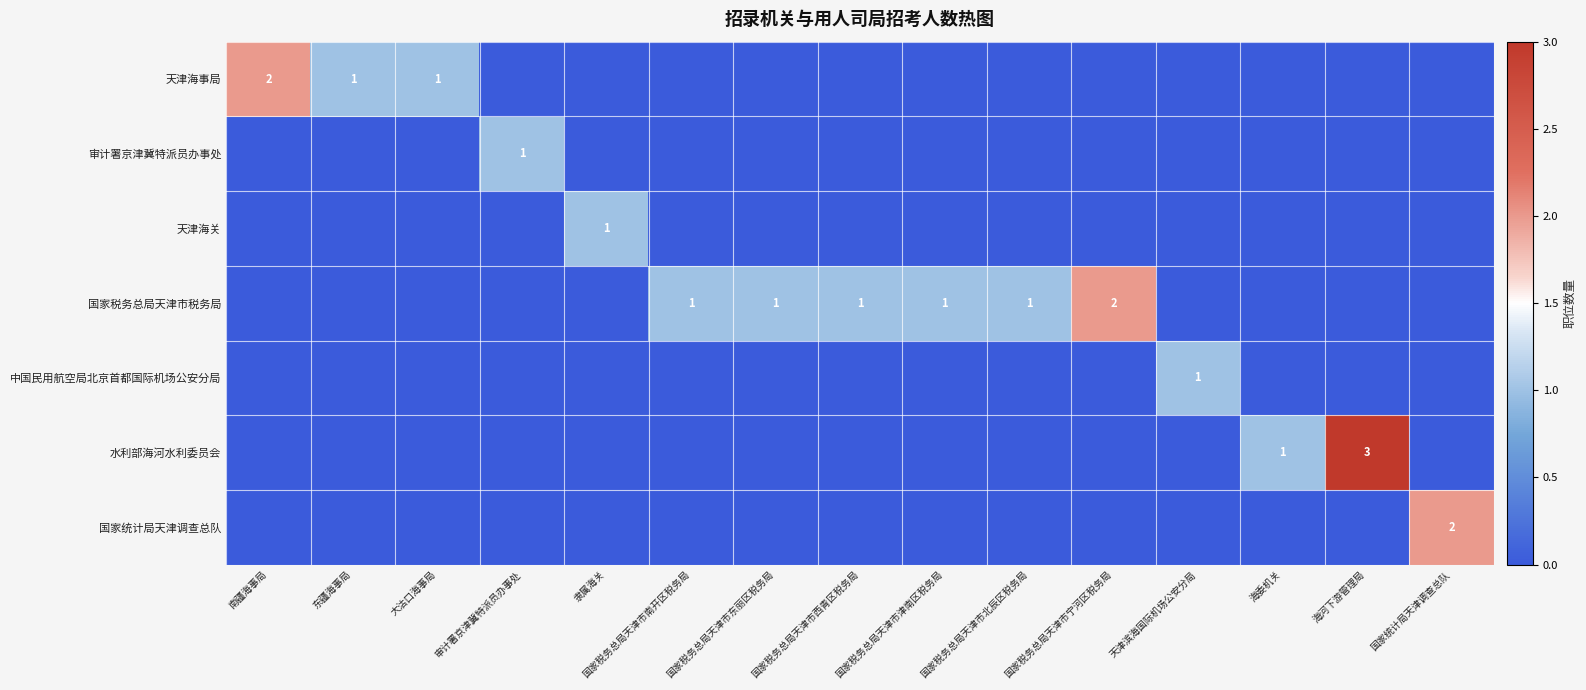

The value of 国家税务总局天津市税务局 at 国家税务总局天津市宁河区税务局 is 3. True or false?

False